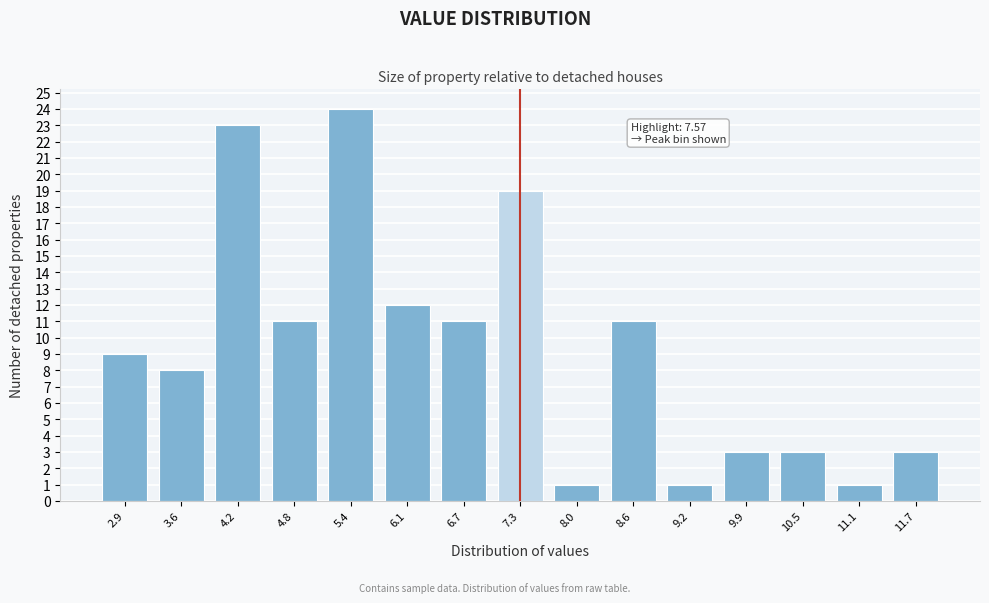

Reading left to right, what are all the values shown in this chart?

9	8	23	11	24	12	11	19	1	11	1	3	3	1	3